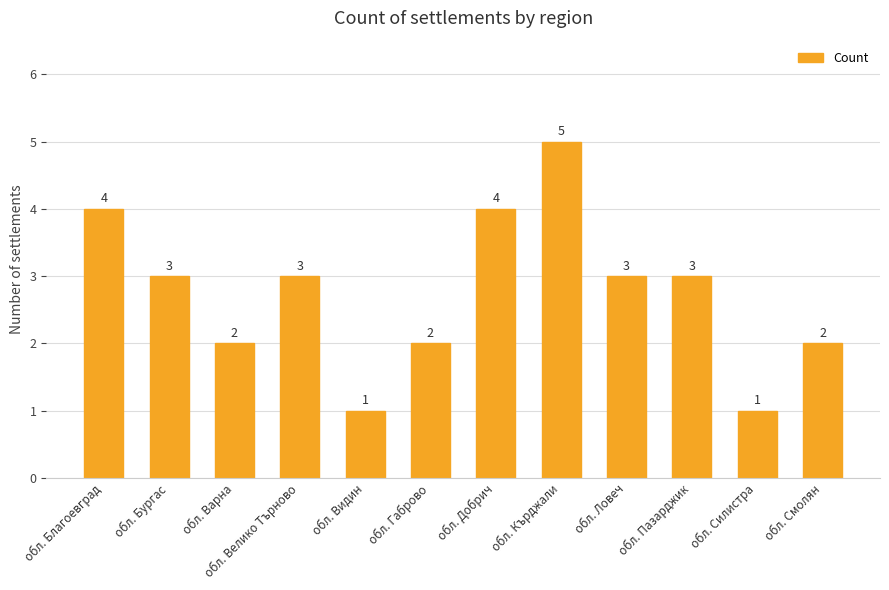

True or false: the data shows 4 at обл. Добрич.

True